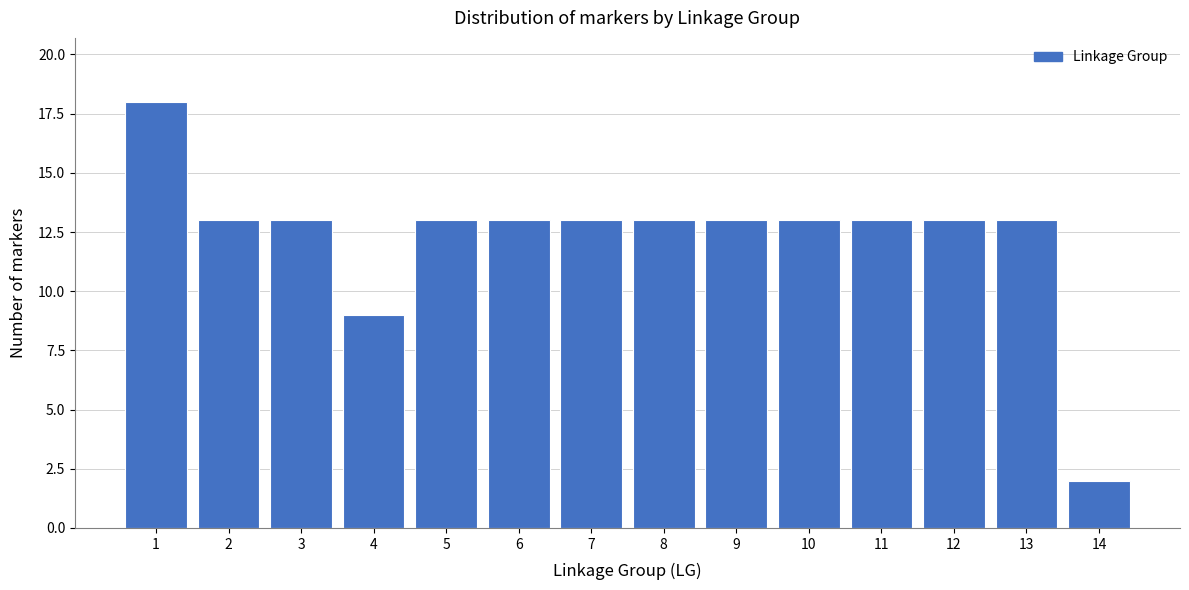

Reading left to right, extract all data points from this chart.

1=18	2=13	3=13	4=9	5=13	6=13	7=13	8=13	9=13	10=13	11=13	12=13	13=13	14=2